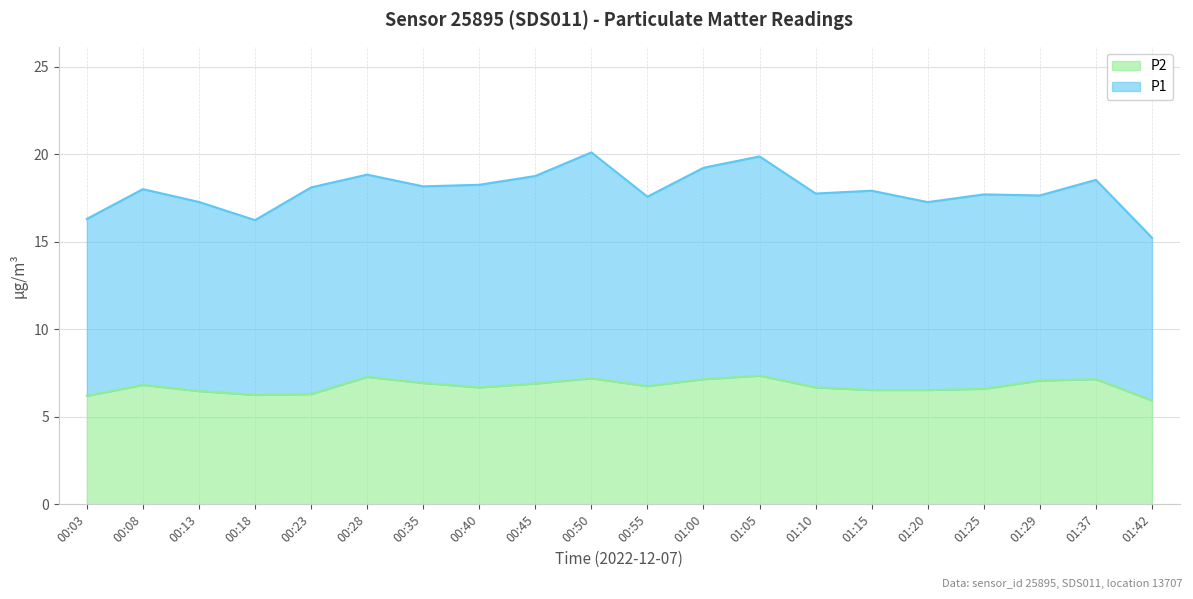

Which label corresponds to the smallest value in the chart?

01:42